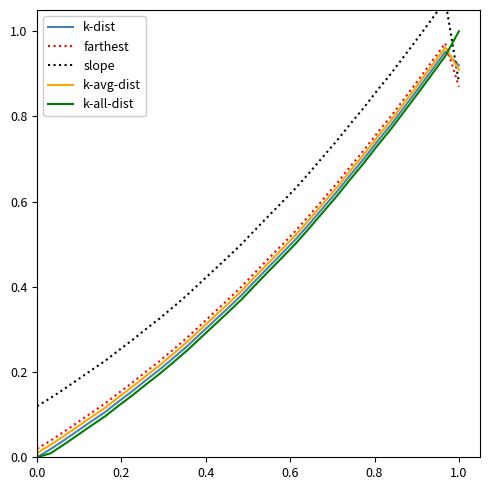

Which series has the largest total across all categories?

slope